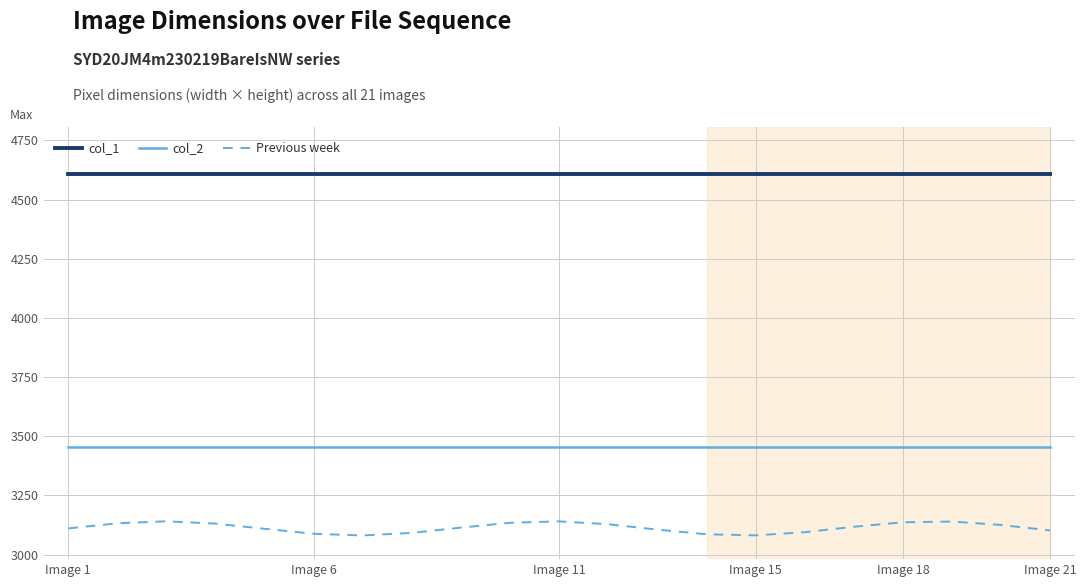

What is the difference between the maximum and minimum values in the Previous week series?

59.9